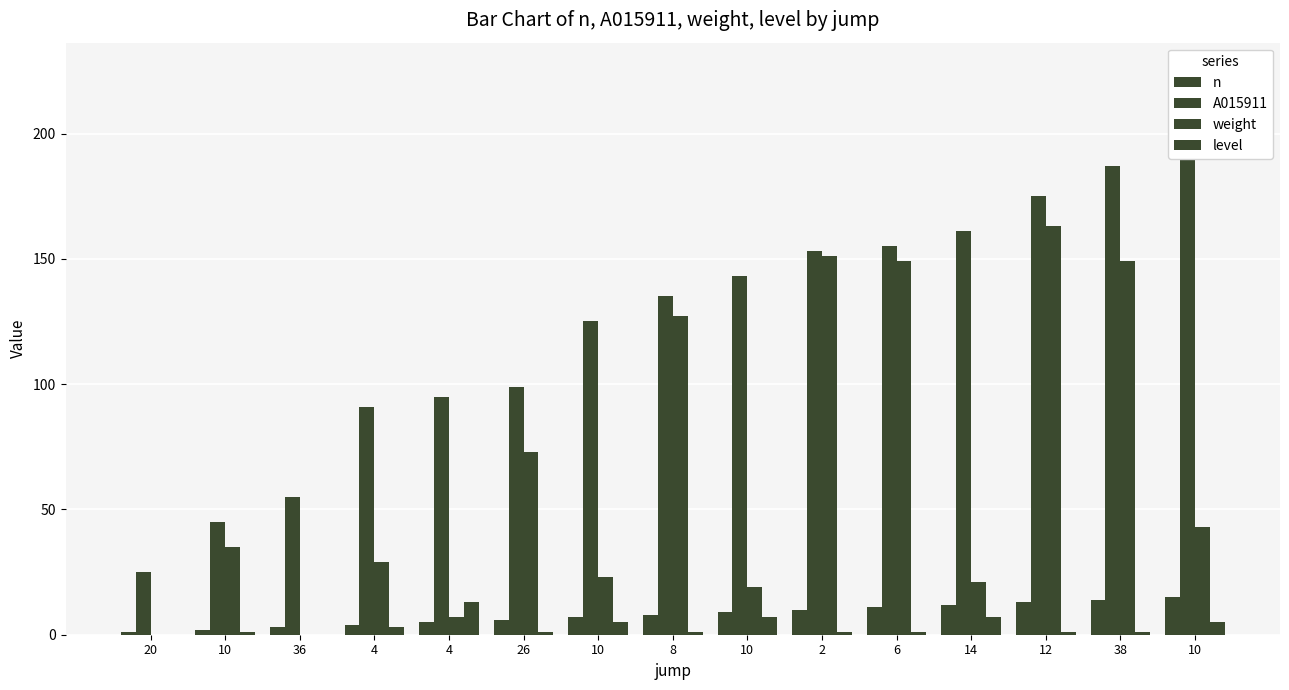

Reading right to left, list all the values displayed in this chart.

n: 10=15	38=14	12=13	14=12	6=11	2=10	10=9	8=8	10=7	26=6	4=5	4=4	36=3	10=2	20=1
A015911: 10=225	38=187	12=175	14=161	6=155	2=153	10=143	8=135	10=125	26=99	4=95	4=91	36=55	10=45	20=25
weight: 10=43	38=149	12=163	14=21	6=149	2=151	10=19	8=127	10=23	26=73	4=7	4=29	36=0	10=35	20=0
level: 10=5	38=1	12=1	14=7	6=1	2=1	10=7	8=1	10=5	26=1	4=13	4=3	36=0	10=1	20=0